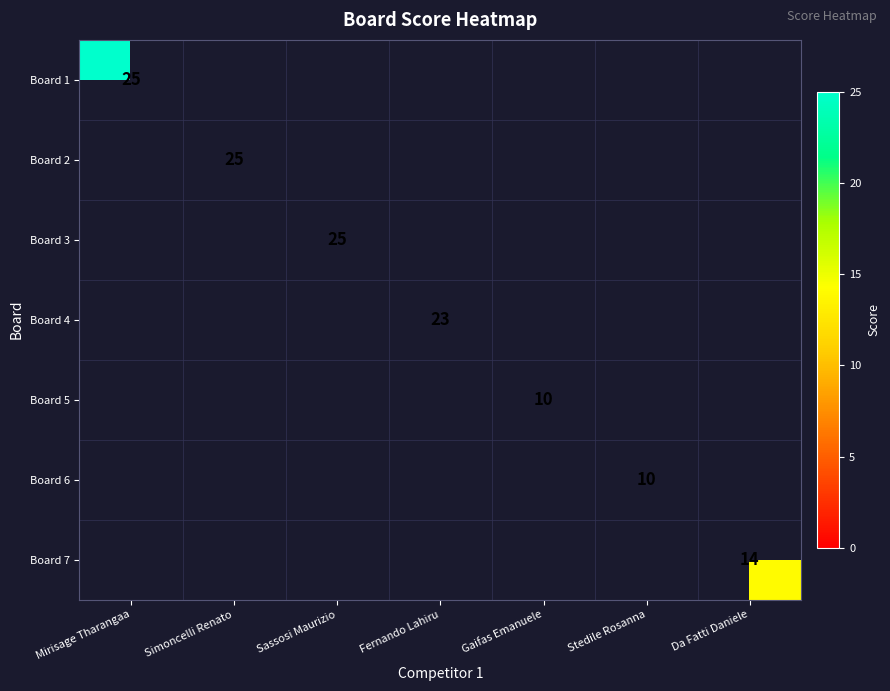

The value of Board 7 at Da Fatti Daniele is 14. True or false?

True